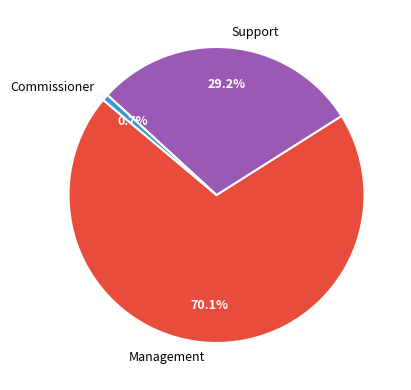

What percentage is NOT represented by Management?

29.9%